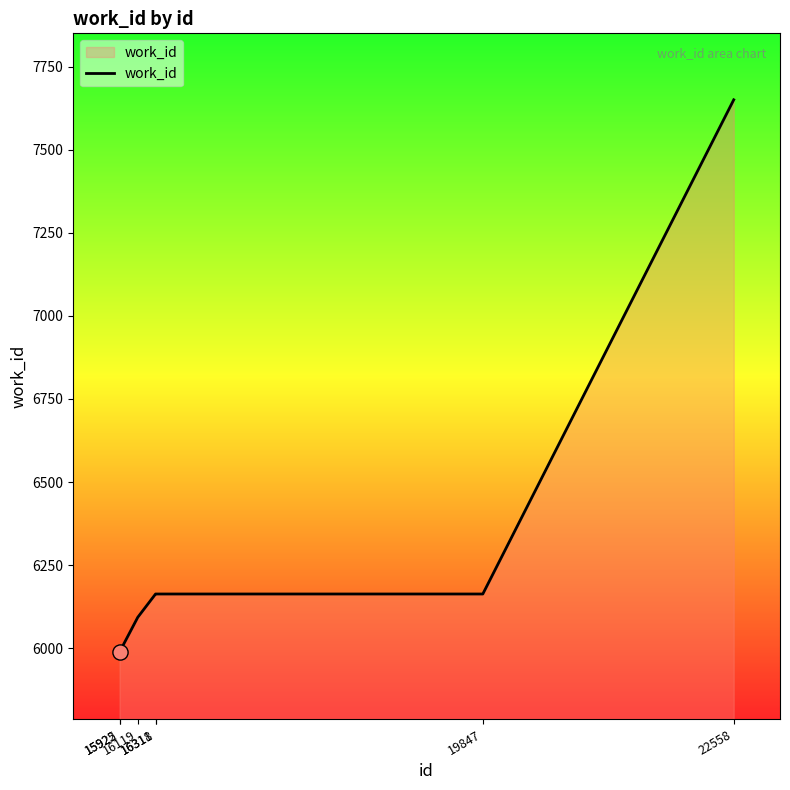

Between 22558 and 16318, which is larger?

22558